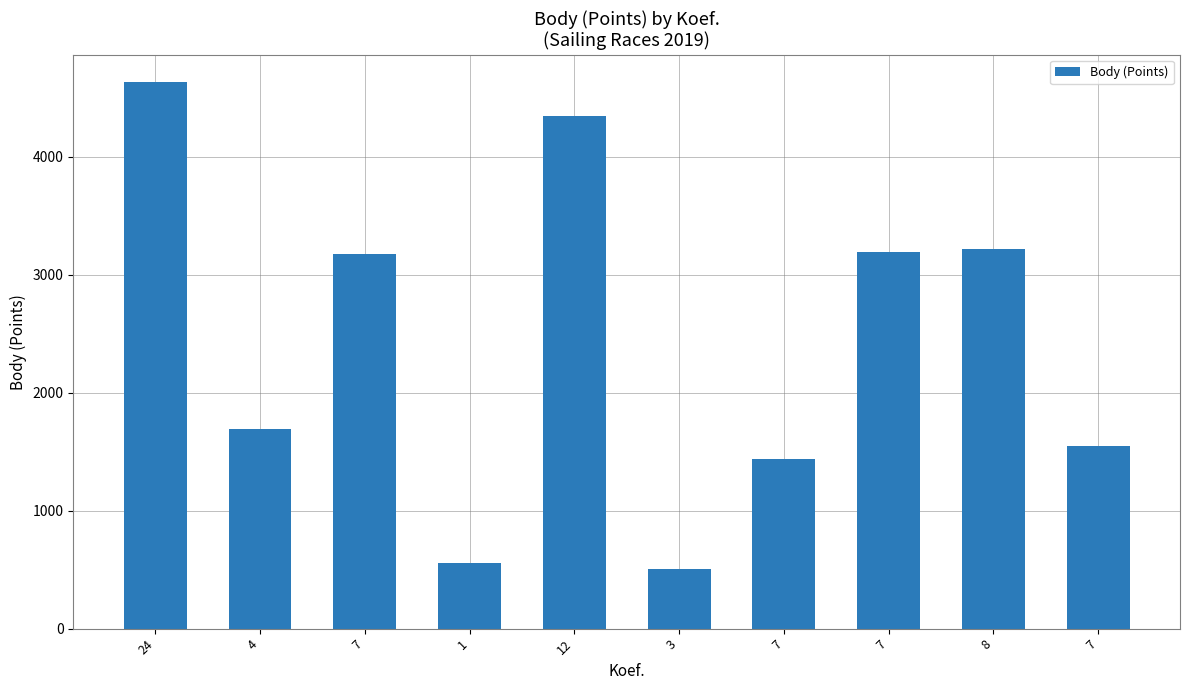

Between 7 and 7, which is larger?

7